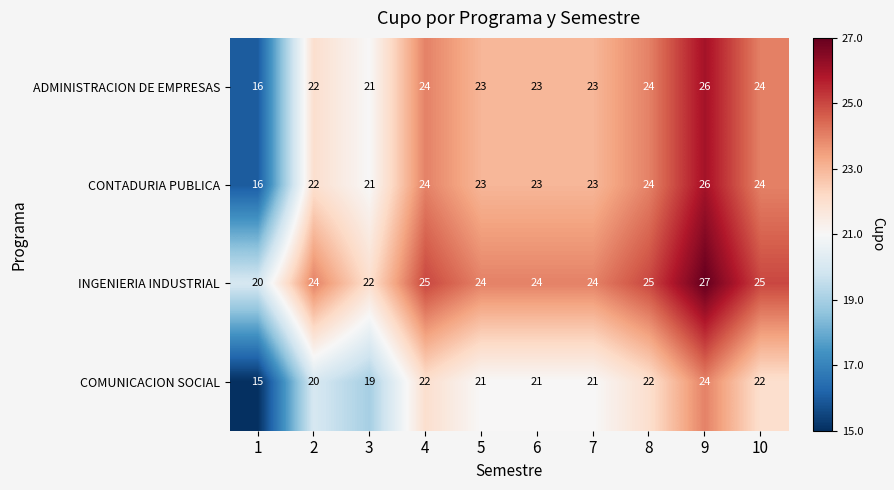

At which category is the sum across all series the highest?

9